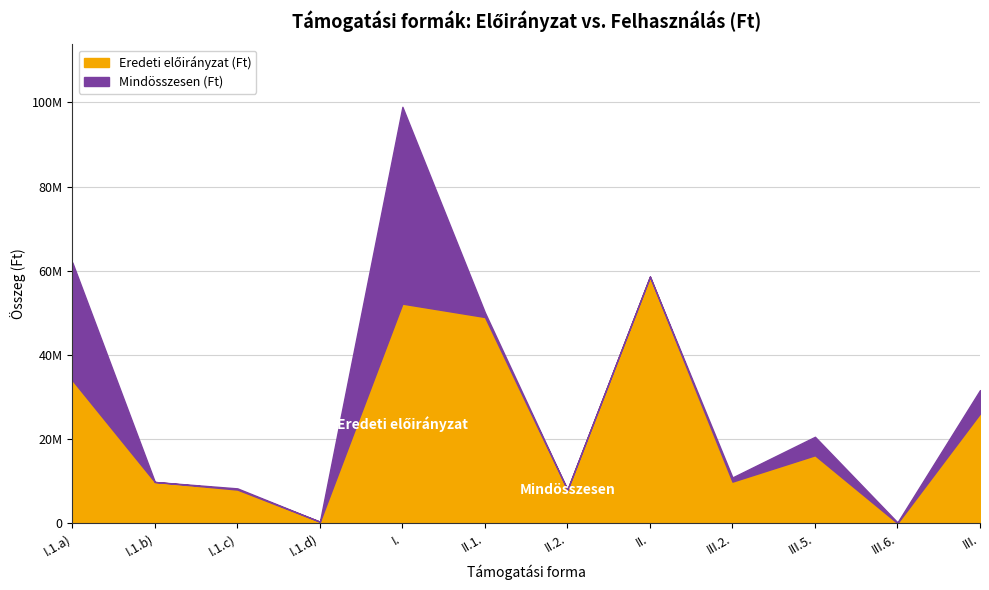

How many distinct data groups are displayed?

2